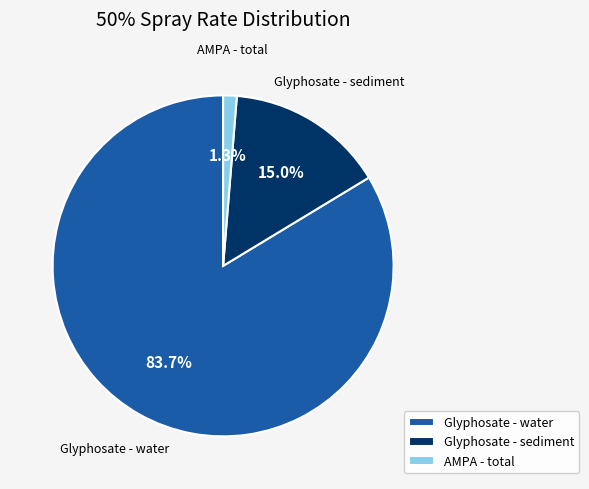

To the nearest percent, what portion does Glyphosate - water represent?

84%